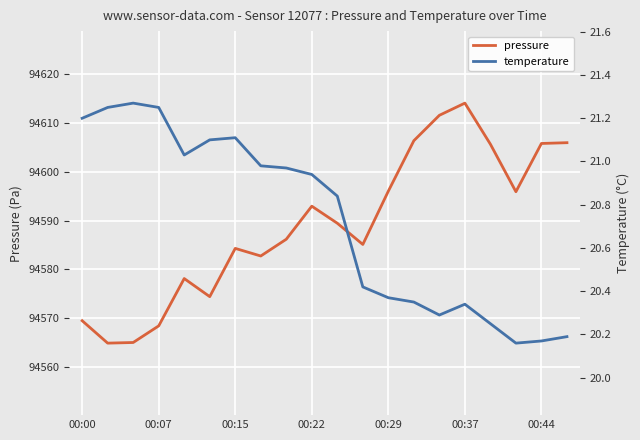

At how many categories does at least one series exceed 54334?

20